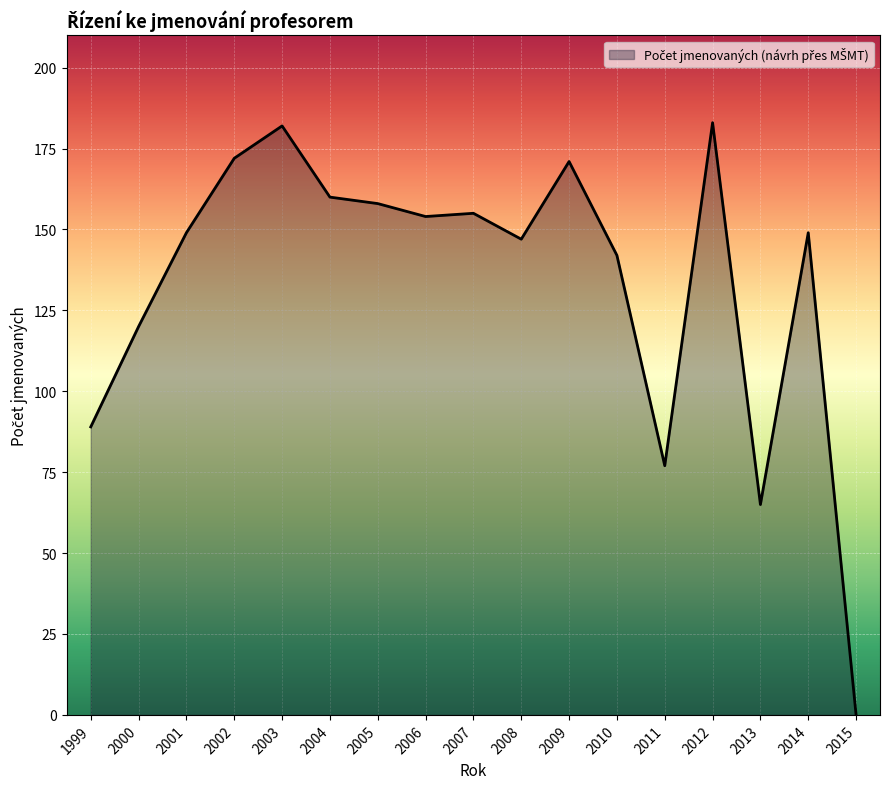

Between 2006 and 2009, which is larger?

2009